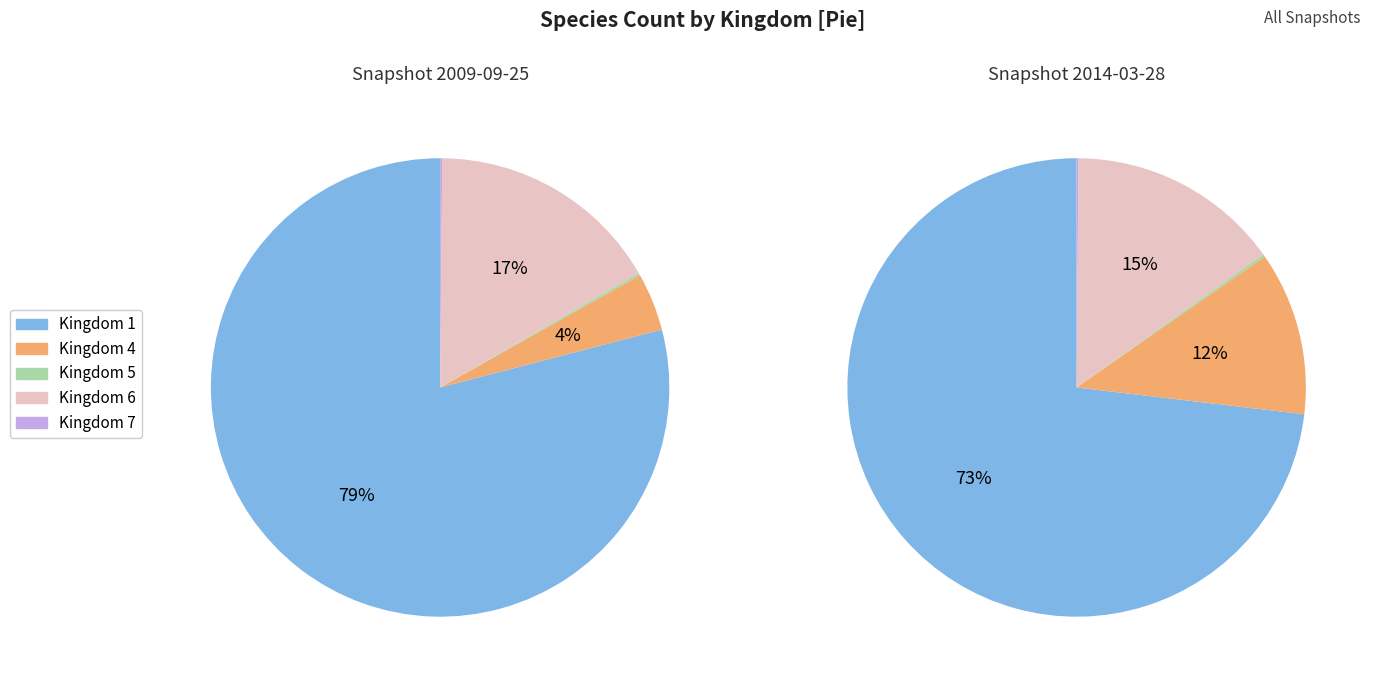

How many slices are in this pie chart?

5